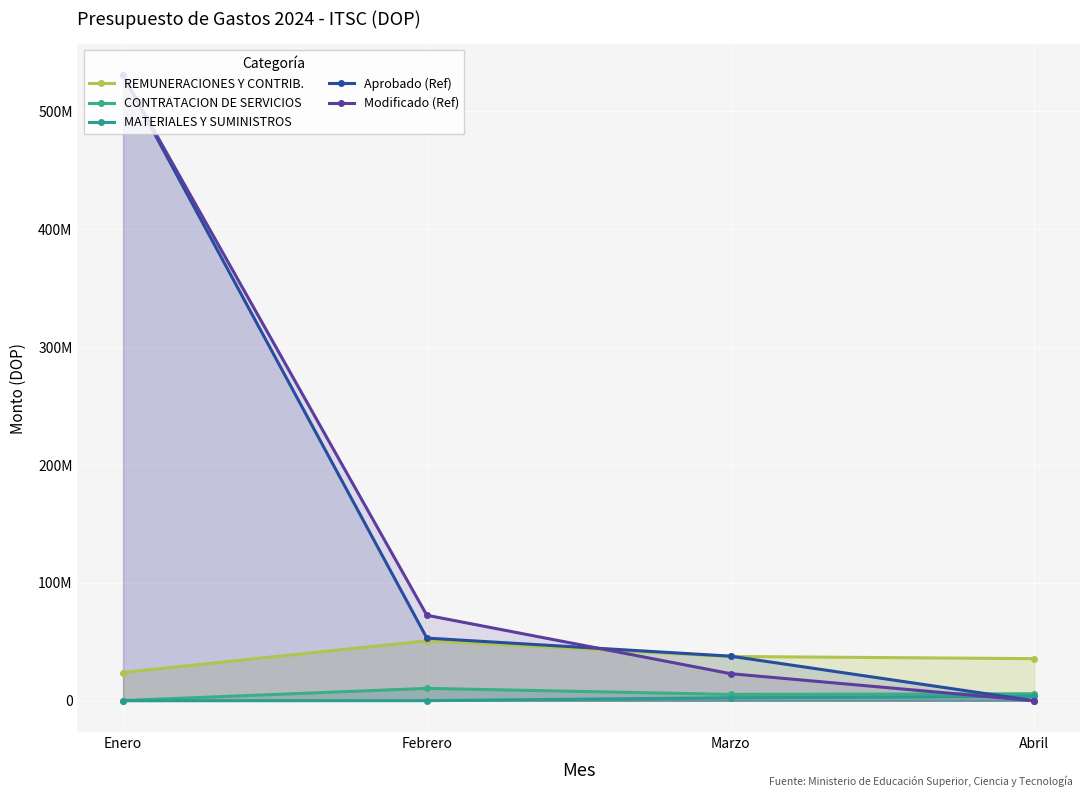

What is the sum of all REMUNERACIONES Y CONTRIB. values?

148174254.5